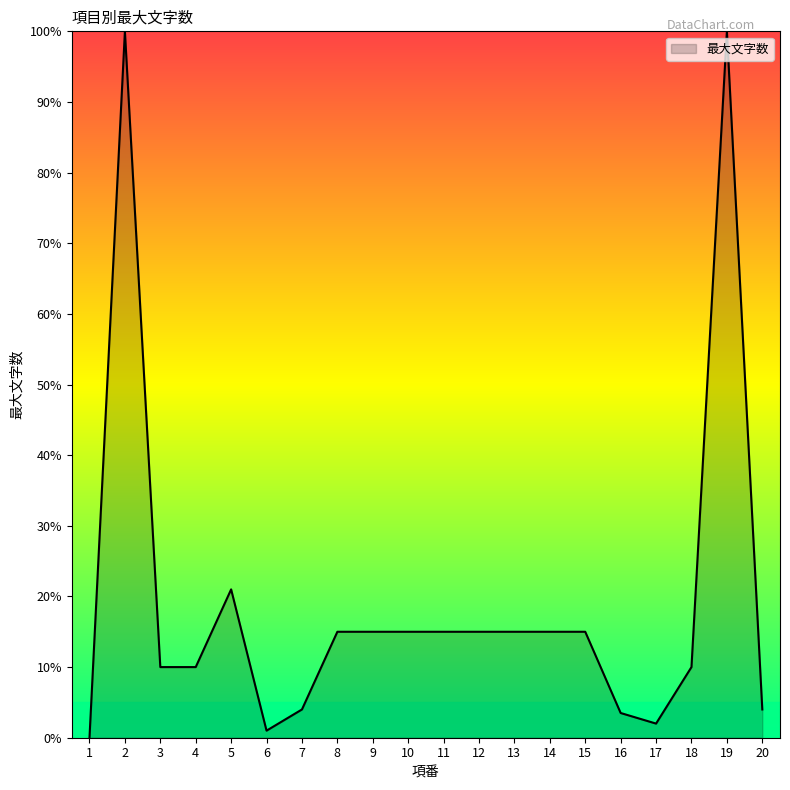

How many lines are shown in the chart?

1